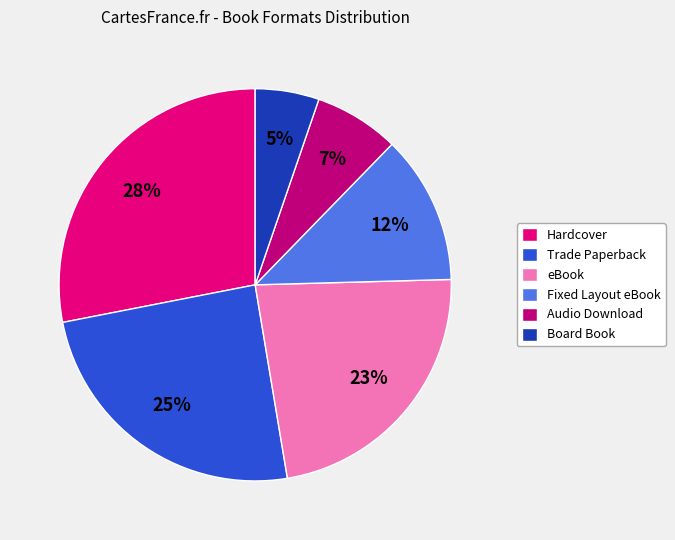

What is the ratio of the value at Fixed Layout eBook to the value at Trade Paperback?

0.5